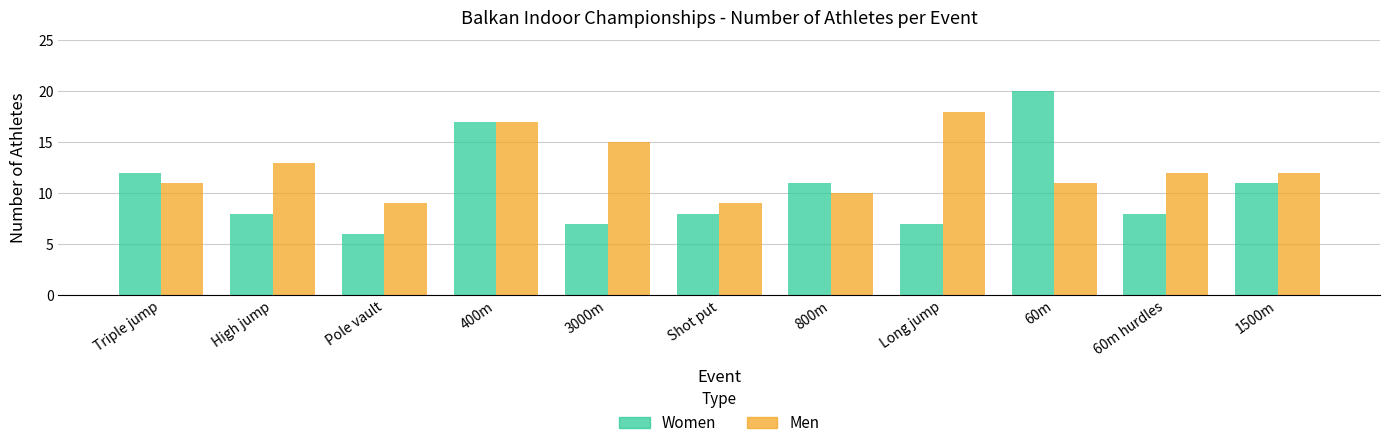

Reading left to right, transcribe all the data shown in this chart.

Women: Triple jump=12	High jump=8	Pole vault=6	400m=17	3000m=7	Shot put=8	800m=11	Long jump=7	60m=20	60m hurdles=8	1500m=11
Men: Triple jump=11	High jump=13	Pole vault=9	400m=17	3000m=15	Shot put=9	800m=10	Long jump=18	60m=11	60m hurdles=12	1500m=12